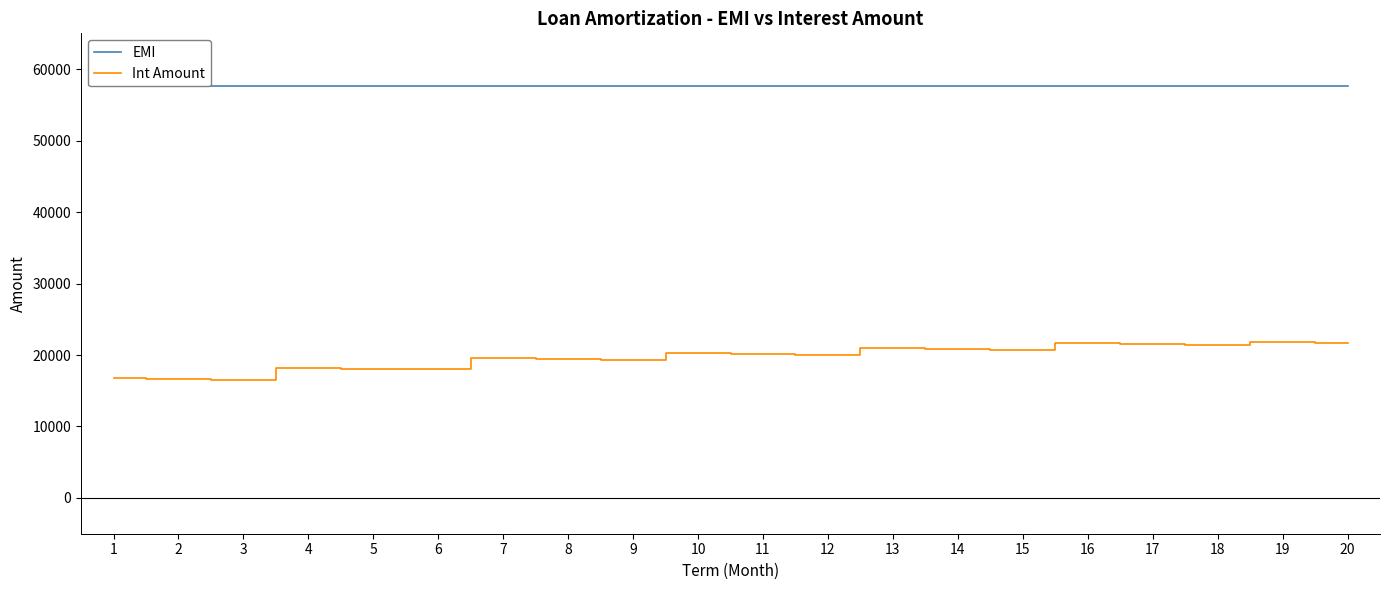

Between 6 and 9, which is larger?

6